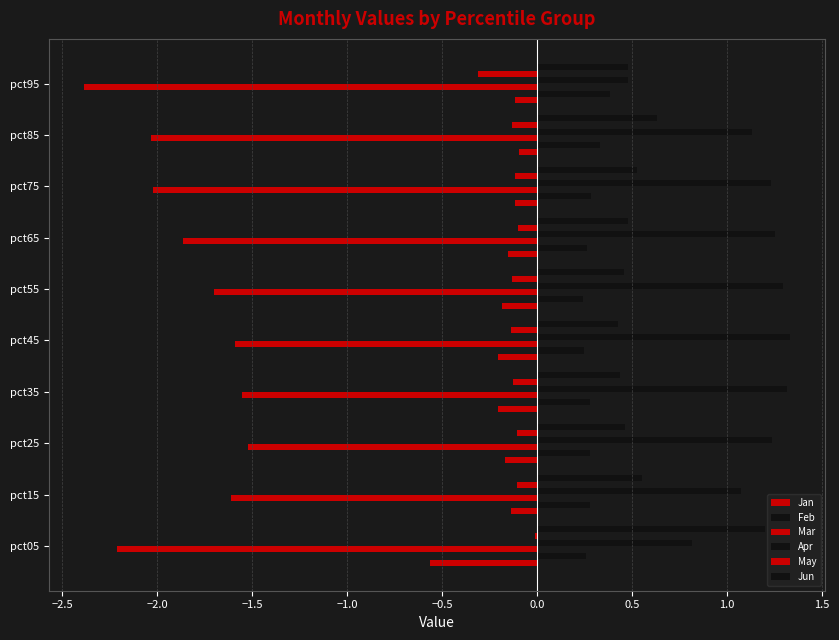

How many categories are shown in the chart?

10